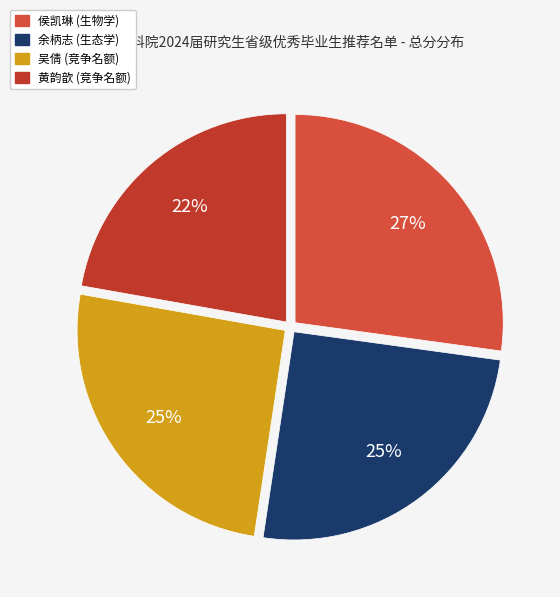

True or false: 余柄志 (生态学) accounts for 38% of the total.

False